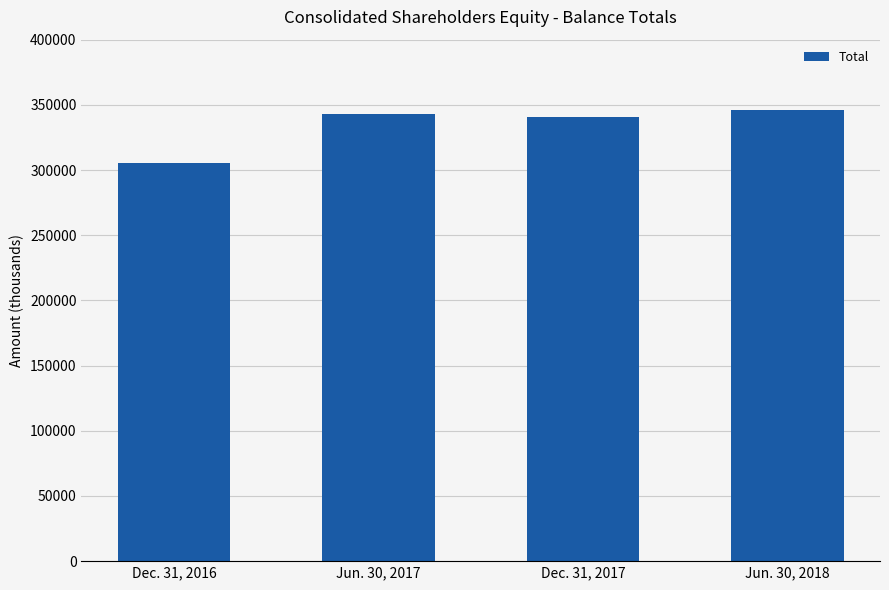

Count the number of categories in the chart.

4